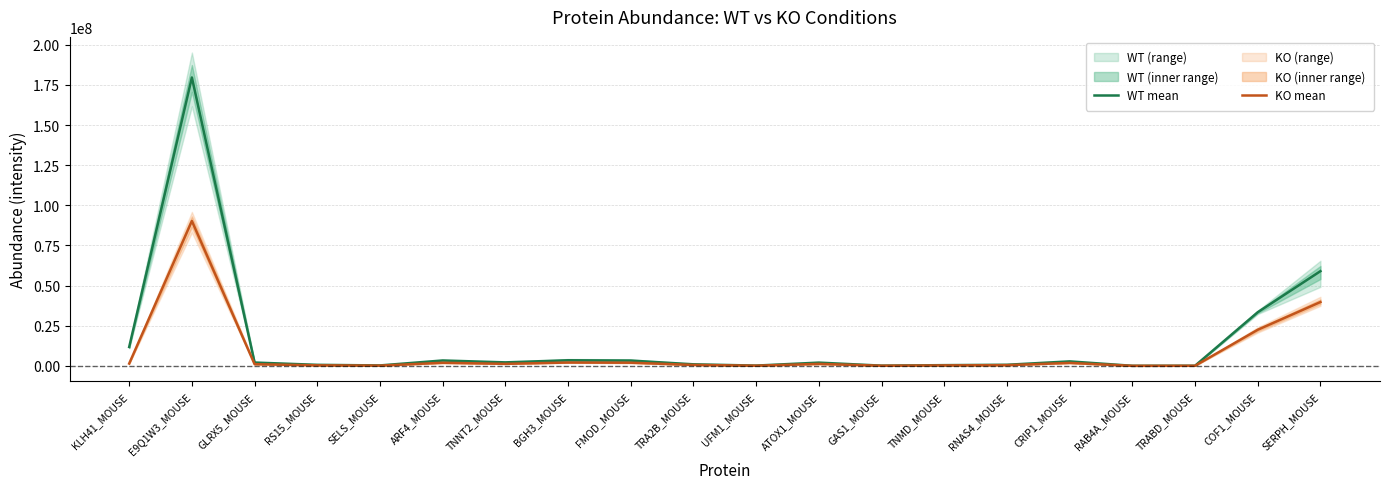

At which label does KO mean reach its peak?

E9Q1W3_MOUSE